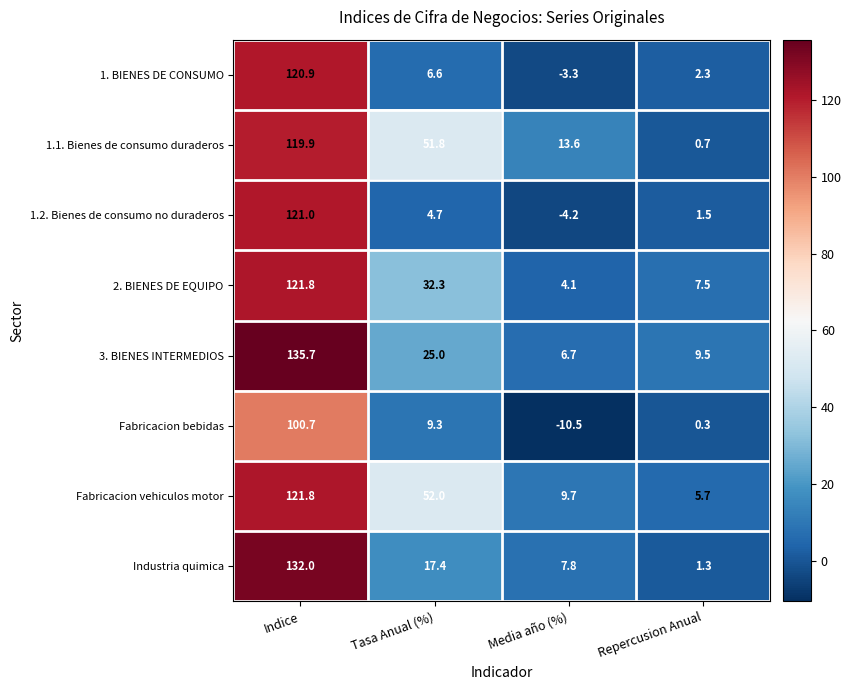

List the labels in order of 2. BIENES DE EQUIPO value, smallest first.

Media año (%), Repercusion Anual, Tasa Anual (%), Indice